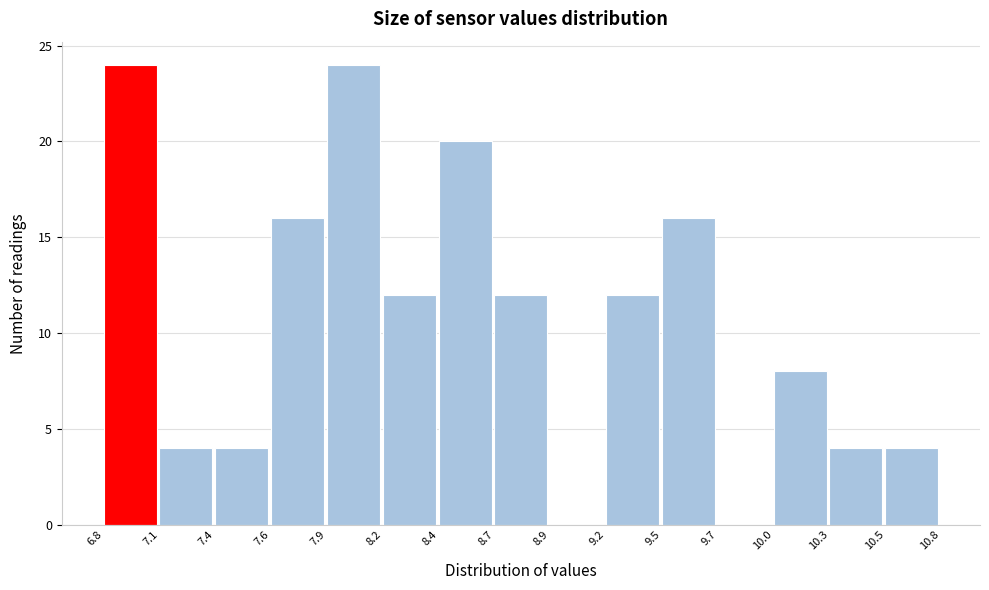

Reading left to right, what are all the values shown in this chart?

6.8=24	7.1=4	7.4=4	7.6=16	7.9=24	8.2=12	8.4=20	8.7=12	8.9=0	9.2=12	9.5=16	9.7=0	10.0=8	10.3=4	10.5=4